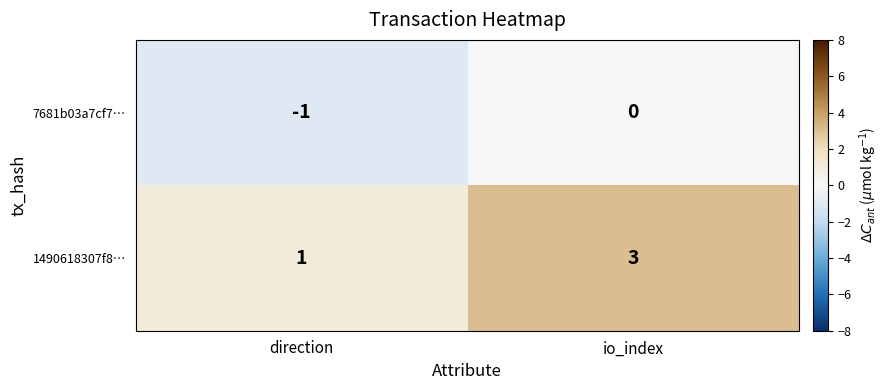

At direction, list the series in order from smallest to largest.

7681b03a7cf7…, 1490618307f8…